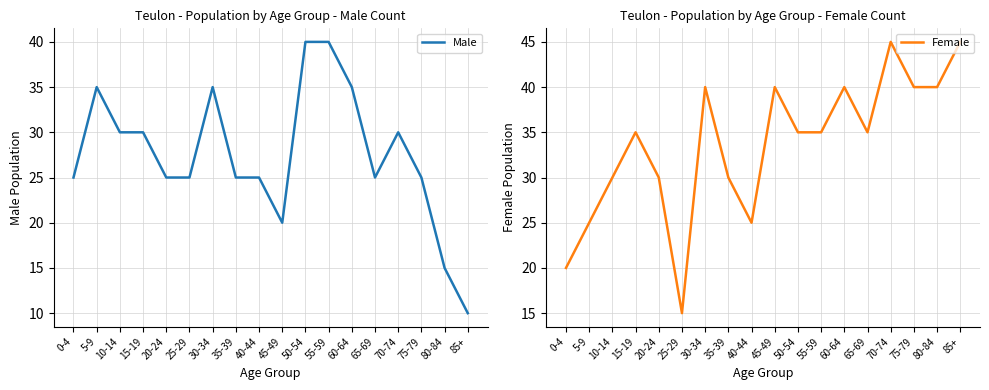

At which category does Male reach its first local valley?

45-49